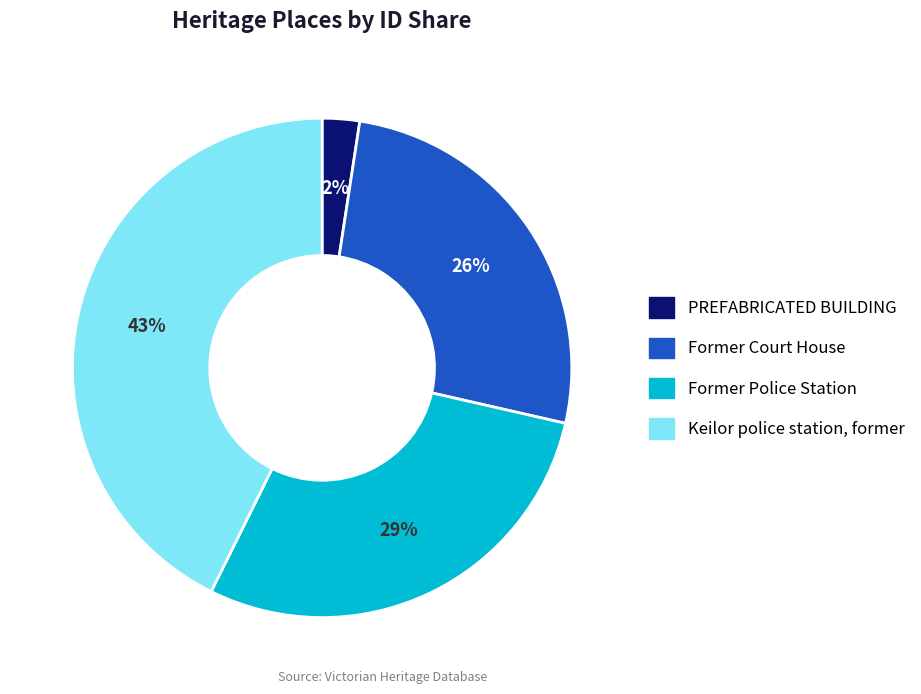

Is it true that Keilor police station, former is 48% of the pie?

False